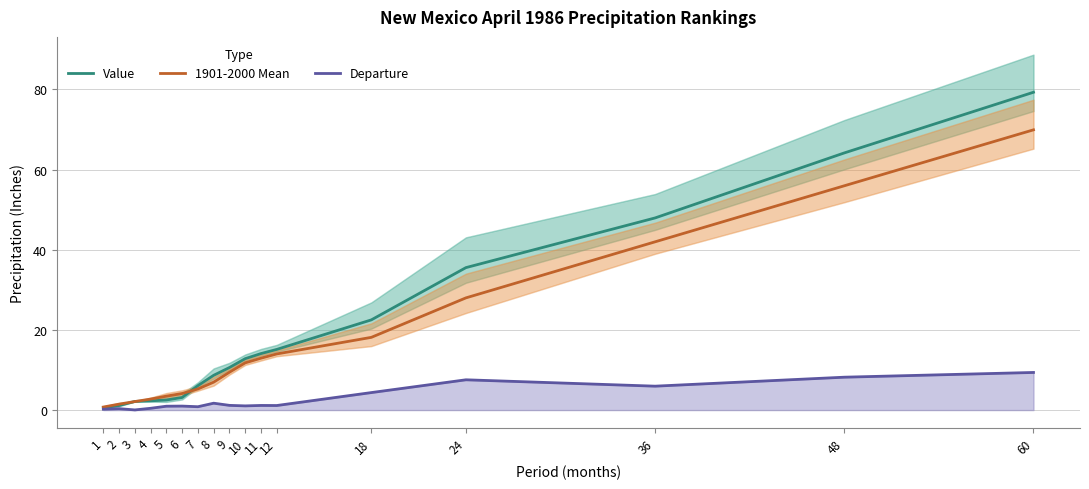

The 1901-2000 Mean series shows 28.0 at 24. True or false?

True